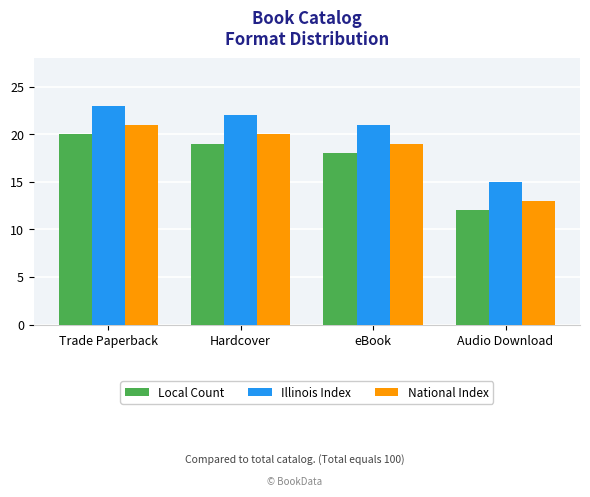

Reading left to right, list all the values displayed in this chart.

Local Count: Trade Paperback=20	Hardcover=19	eBook=18	Audio Download=12
Illinois Index: Trade Paperback=23	Hardcover=22	eBook=21	Audio Download=15
National Index: Trade Paperback=21	Hardcover=20	eBook=19	Audio Download=13